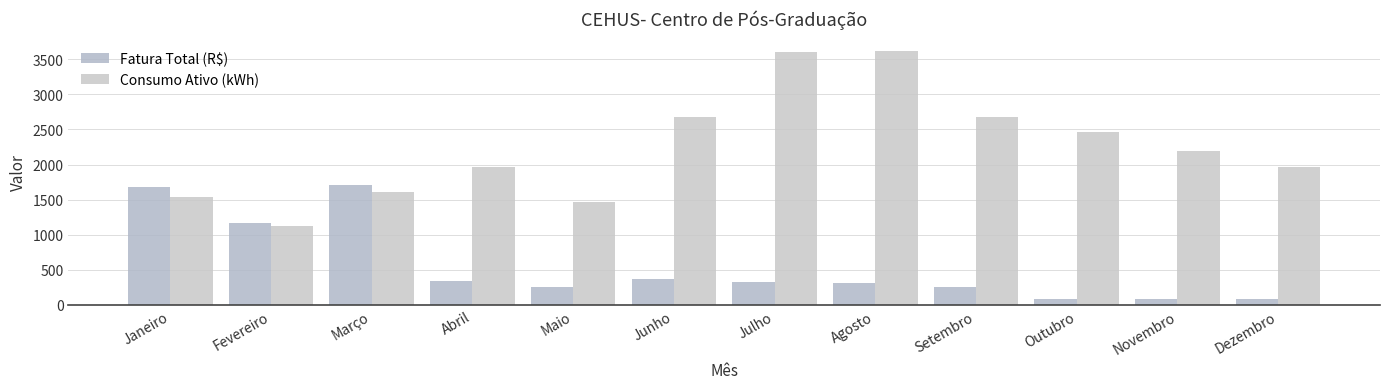

What position from the right is Dezembro?

1